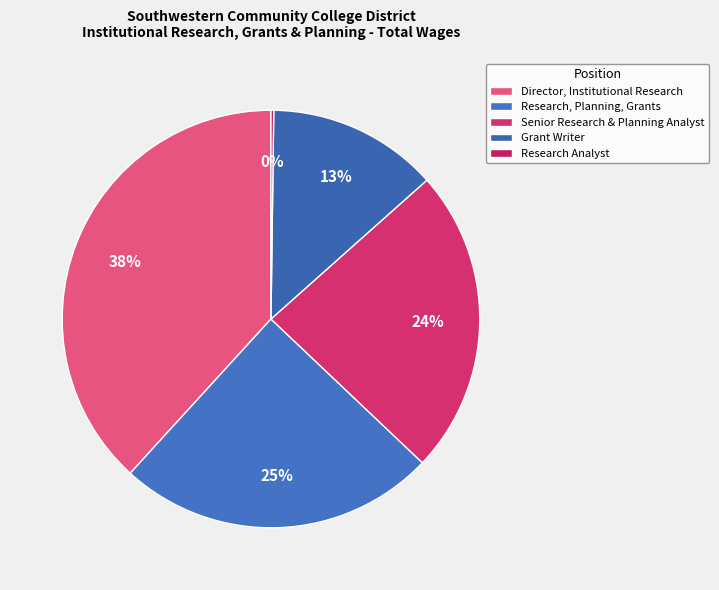

To the nearest percent, what is the combined percentage of Director, Institutional Research and Research Analyst?

38%